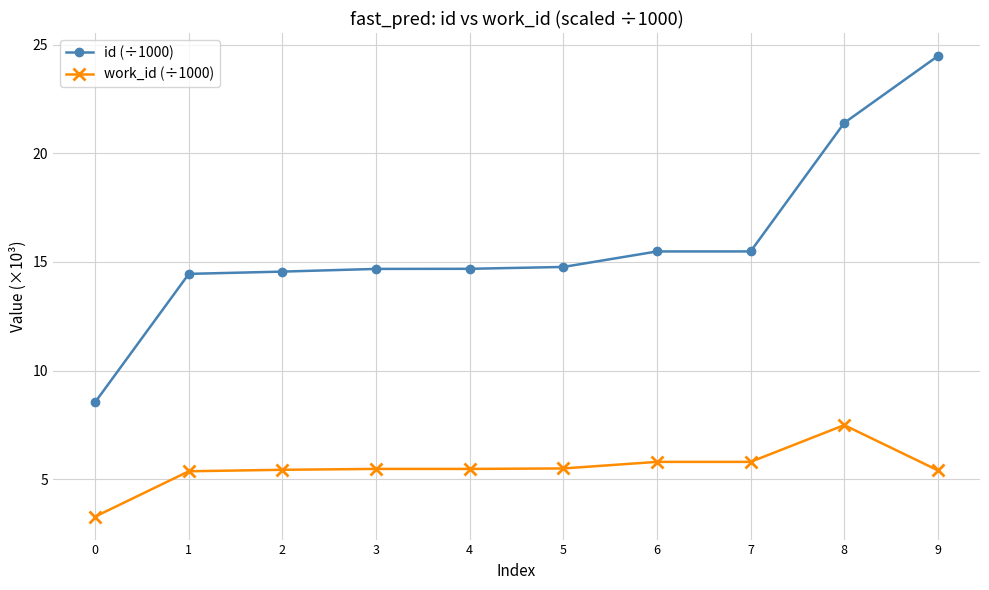

What is the spread (max minus min) of values at 4?

9.2